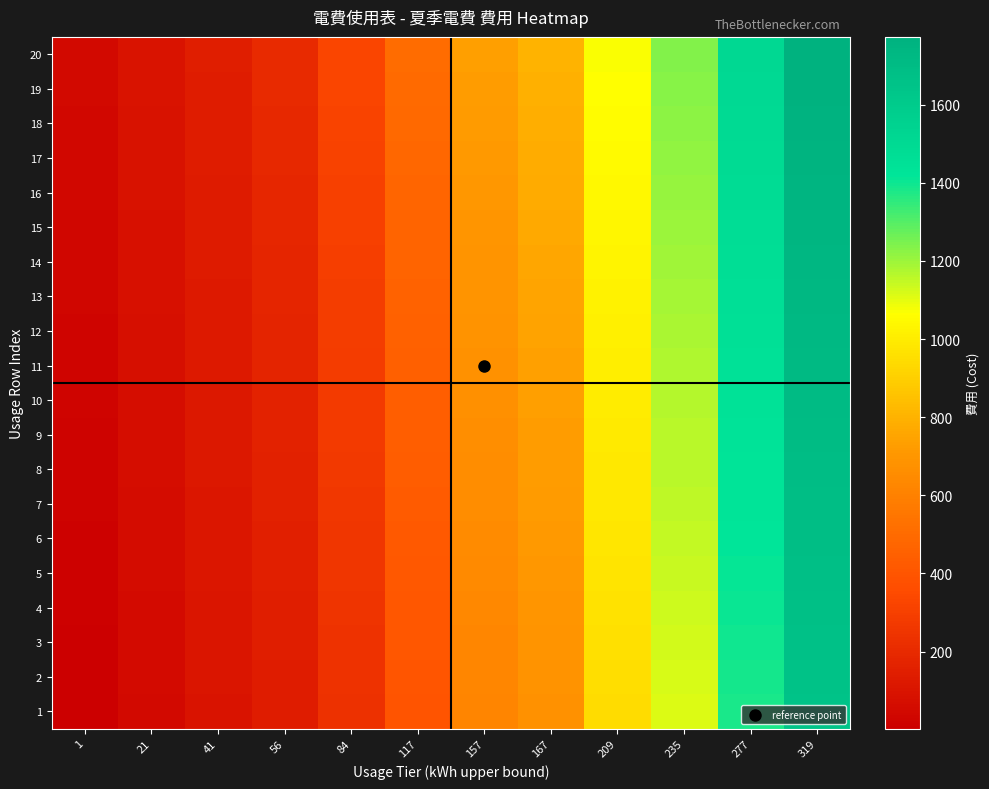

Which label corresponds to the smallest value in the chart?

1